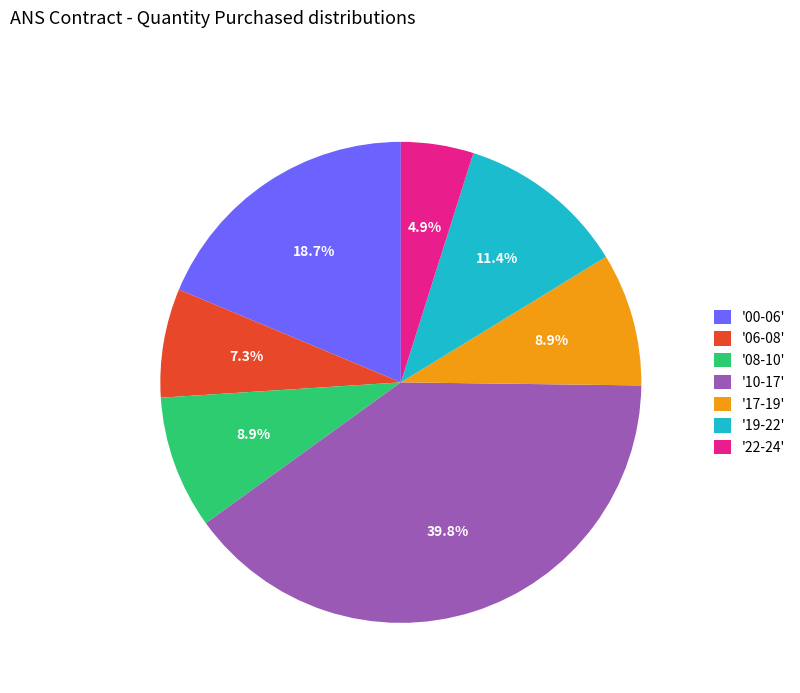

Does '00-06' represent more than half of the total?

No